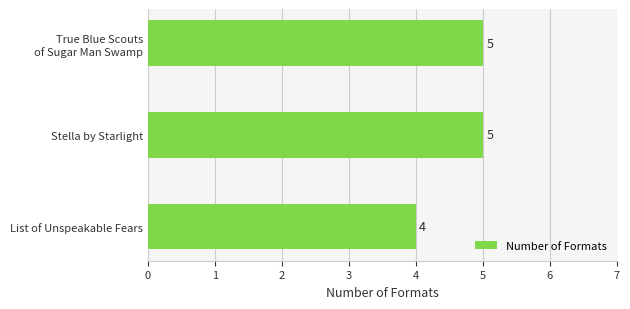

Count the values in the range 4 to 5.

3